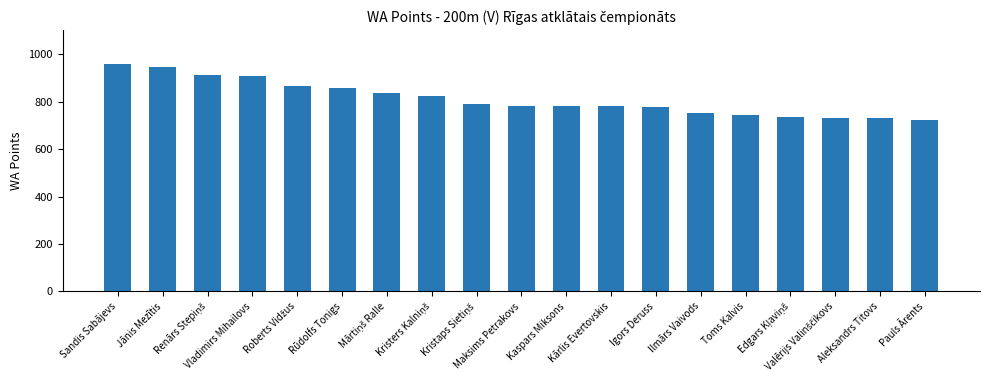

What is the average value?

812